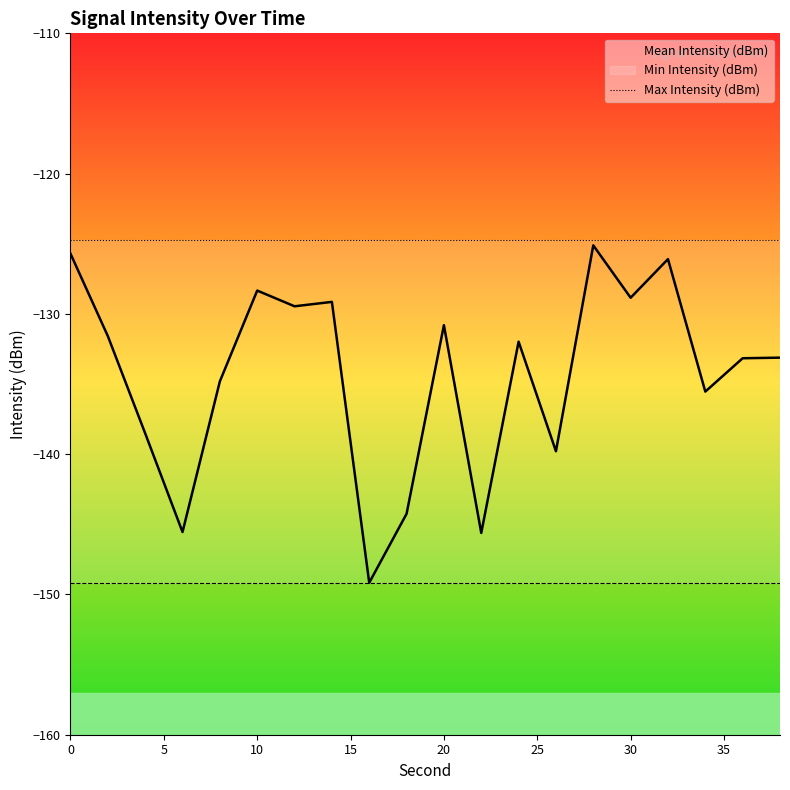

True or false: Min Intensity (dBm) and Mean Intensity (dBm) intersect in this chart.

False